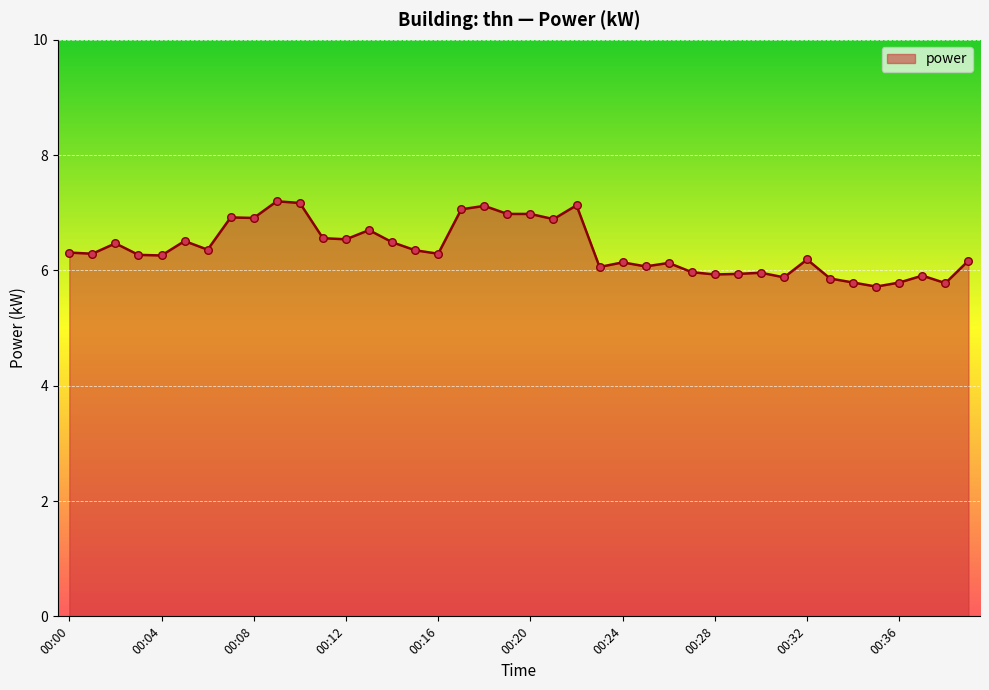

What is the difference between the maximum and minimum values?

1.5